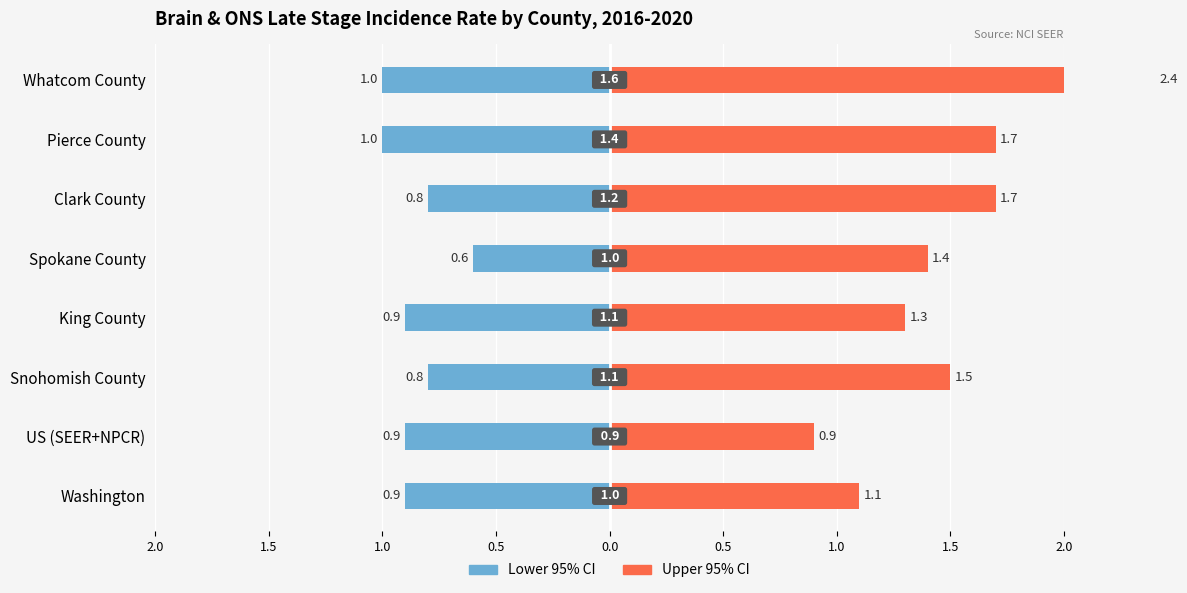

Count the number of data series in this chart.

2